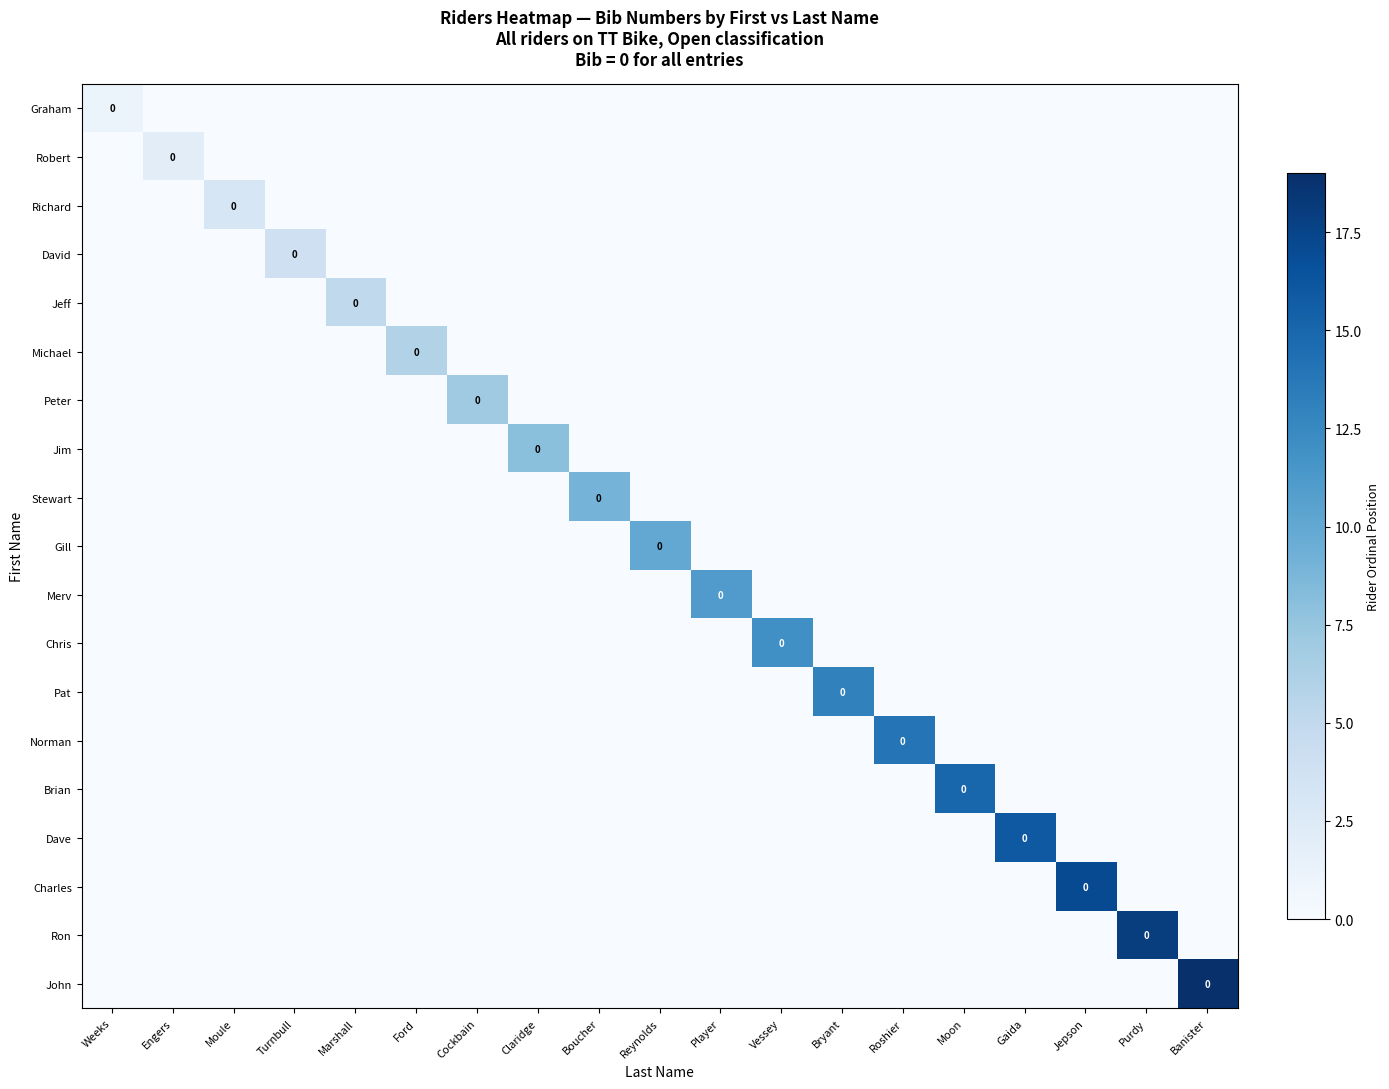

Which category has the highest value in the Stewart series?

Boucher